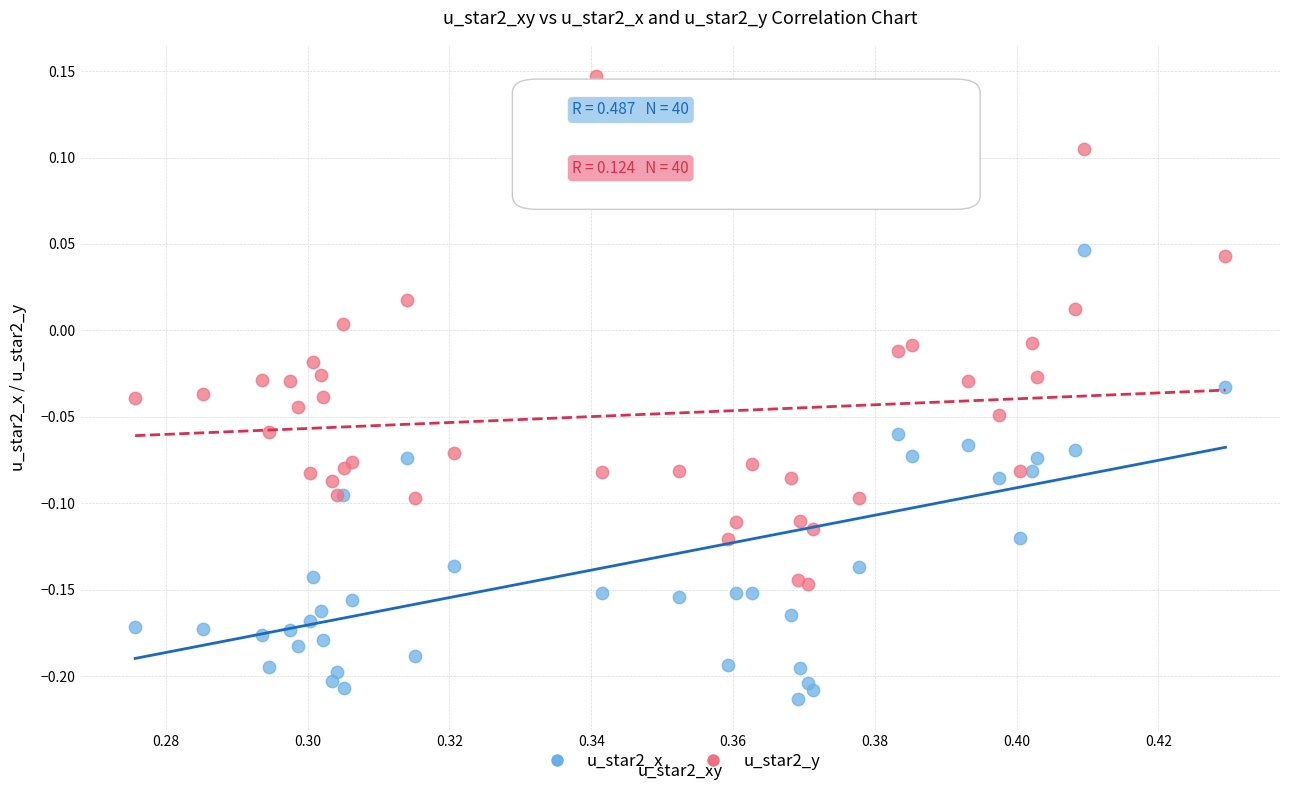

Which series reaches the maximum Y coordinate?

u_star2_y